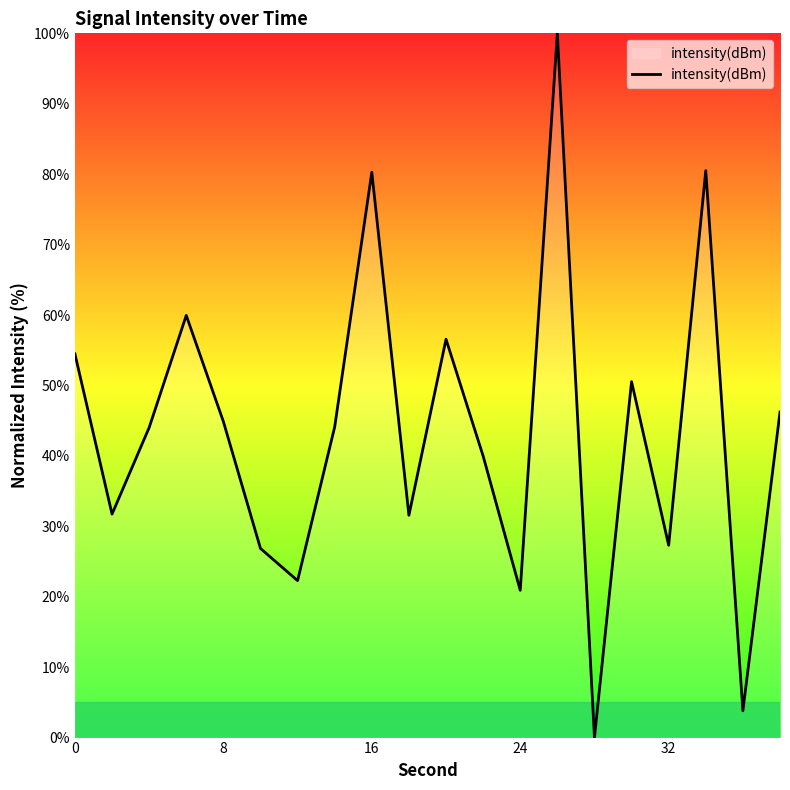

True or false: there are more than 1 points higher than both neighbors.

True